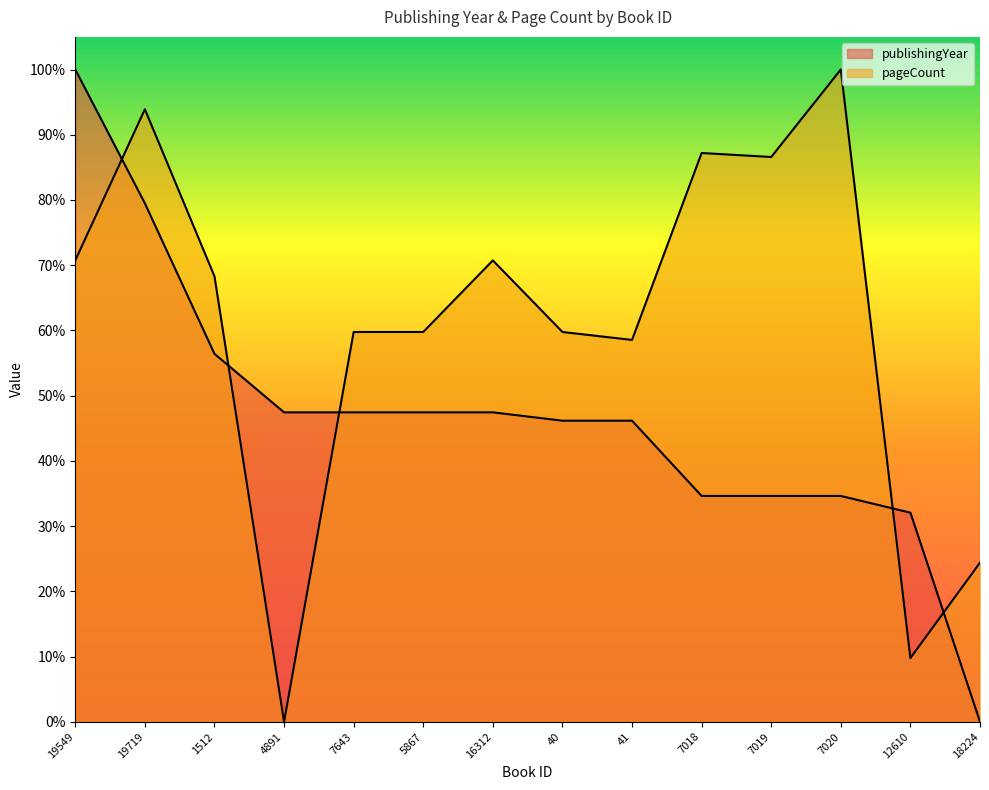

What position from the left is 16312?

7